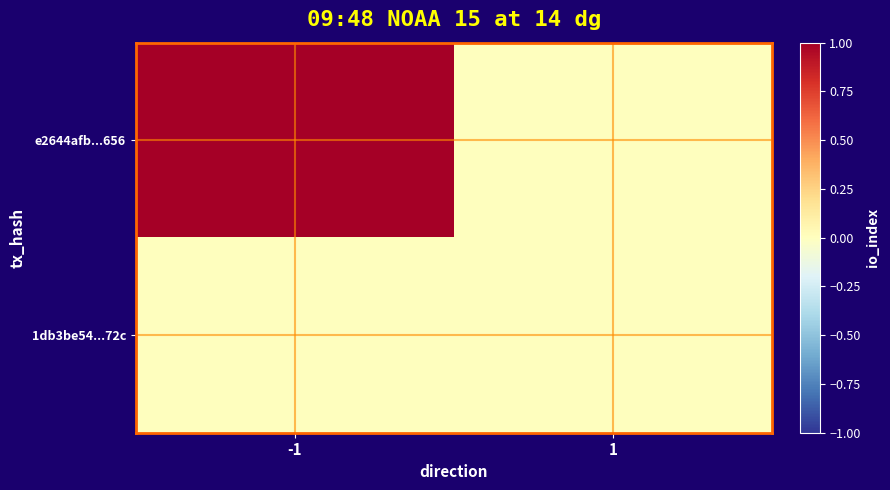

Reading left to right, transcribe all the data shown in this chart.

e2644afb...656: -1=1	1=0
1db3be54...72c: -1=0	1=0